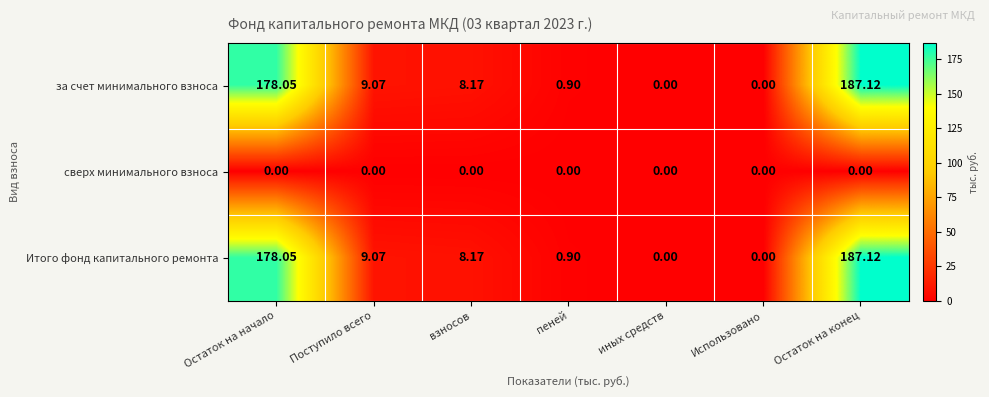

Which label corresponds to the largest value in the chart?

Остаток на конец